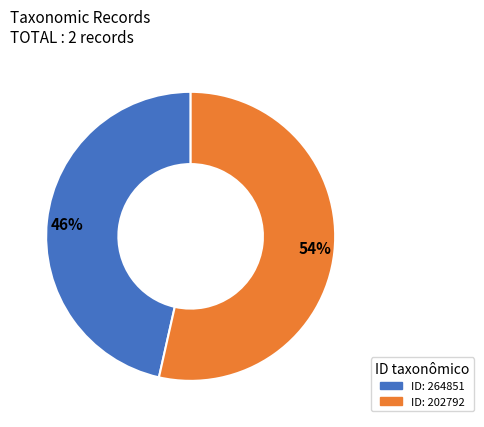

Approximately how many times larger is the value at 54% compared to 46%?

1.2